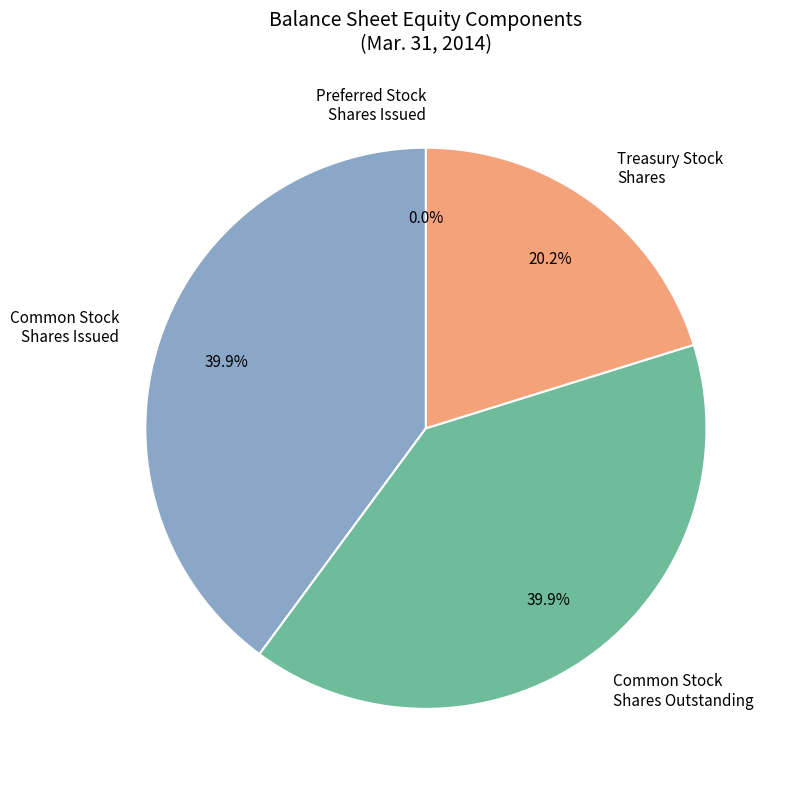

Approximately how many times larger is the value at Treasury Stock Shares compared to Common Stock Shares Issued?

0.5